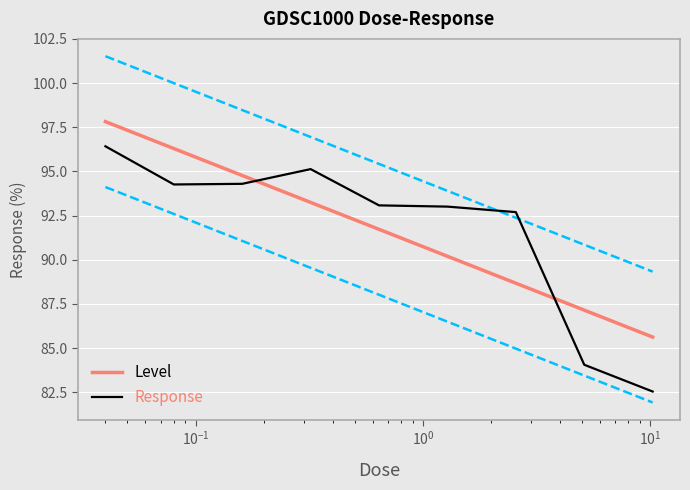

Reading left to right, list all the values displayed in this chart.

0.04=96.4	0.08=94.3	0.16=94.3	0.32=95.1	0.64=93.1	1.28=93.0	2.56=92.7	5.12=84.1	10.24=82.5